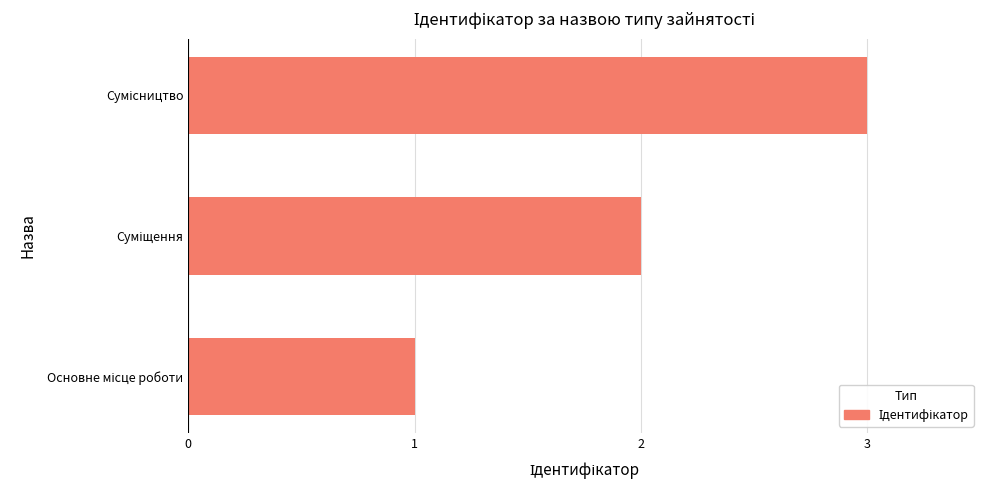

What is the maximum value shown in the chart?

3